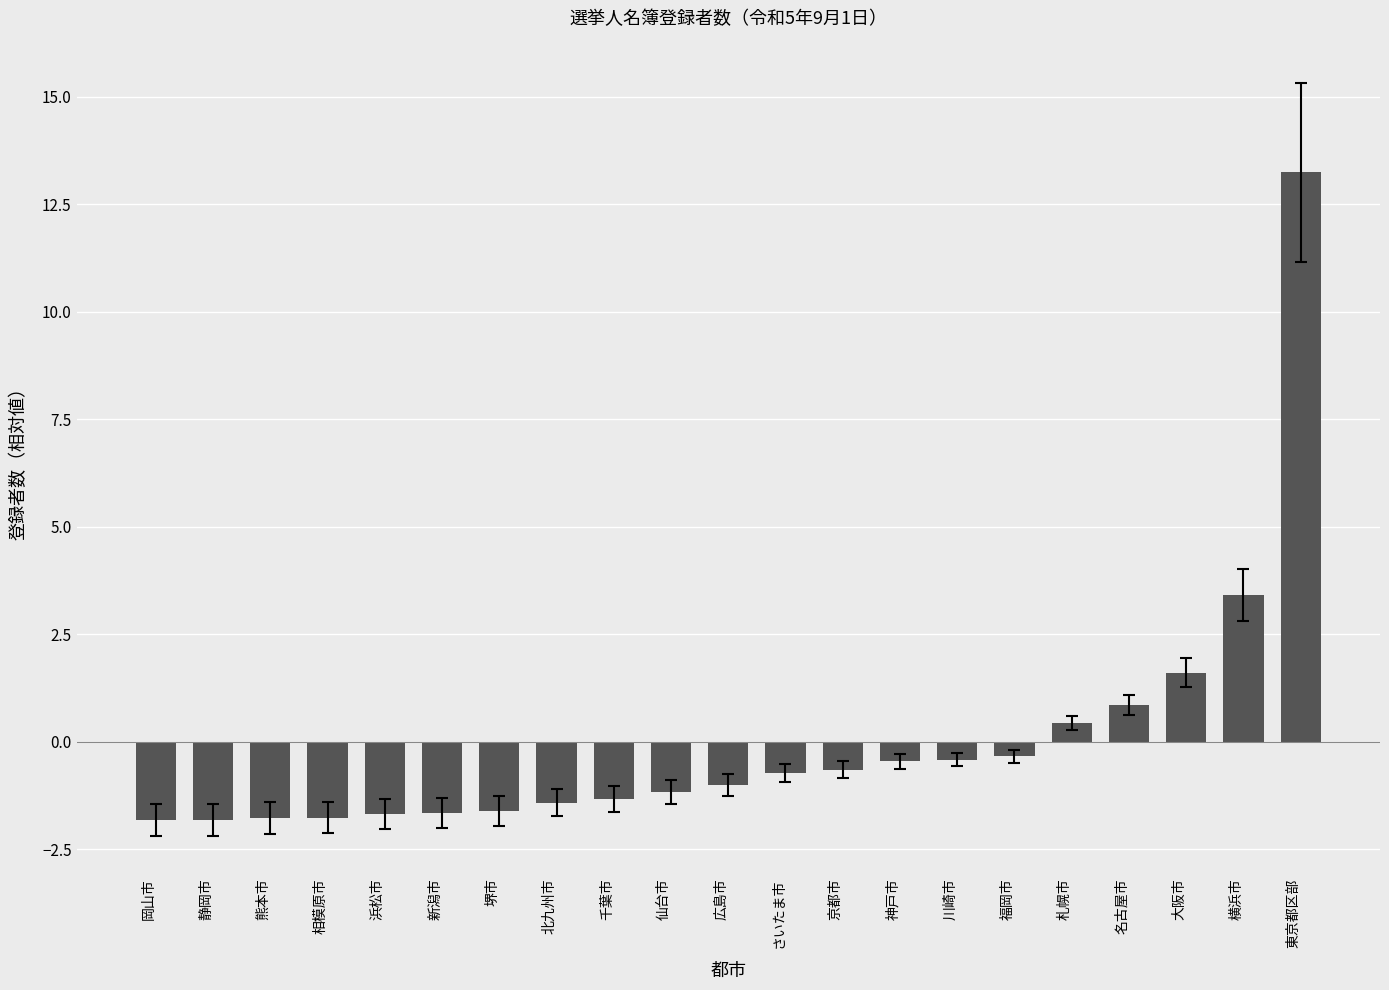

What is the smallest value displayed?

-1.8